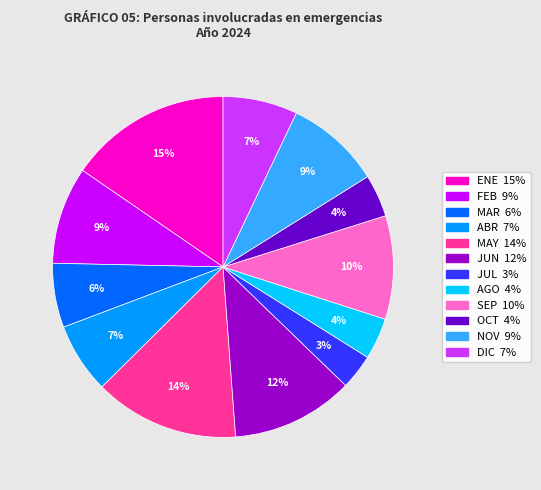

Count the number of slices in the pie.

12